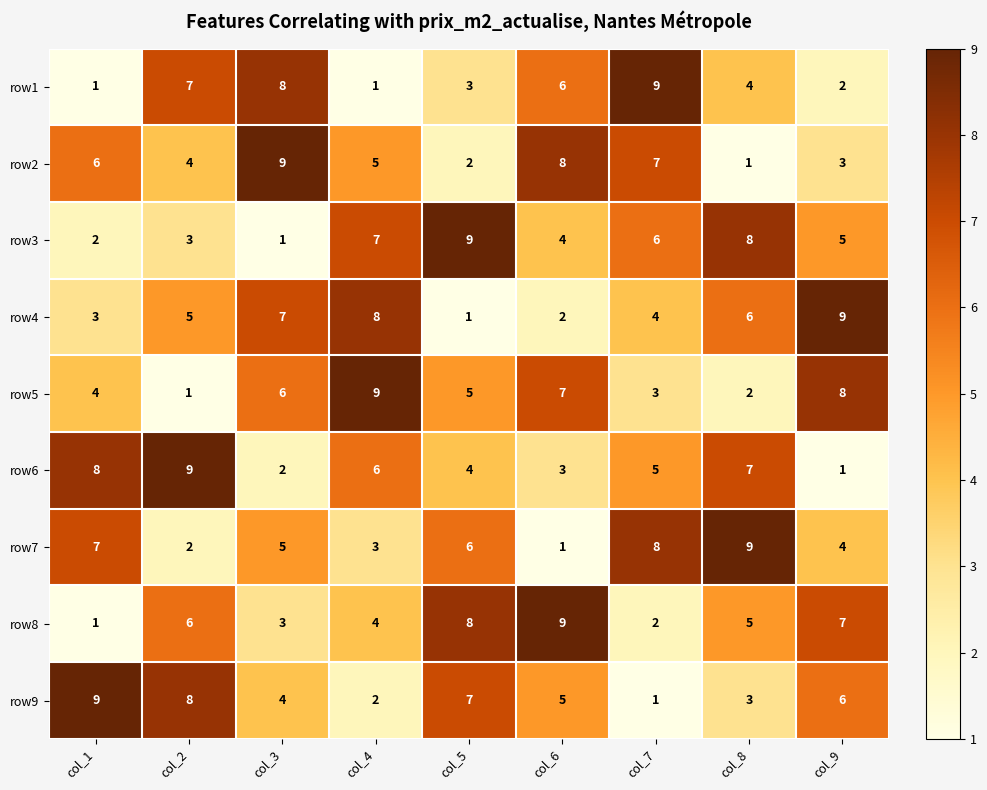

Is the value of row6 at col_8 greater than the value of row1 at col_7?

No